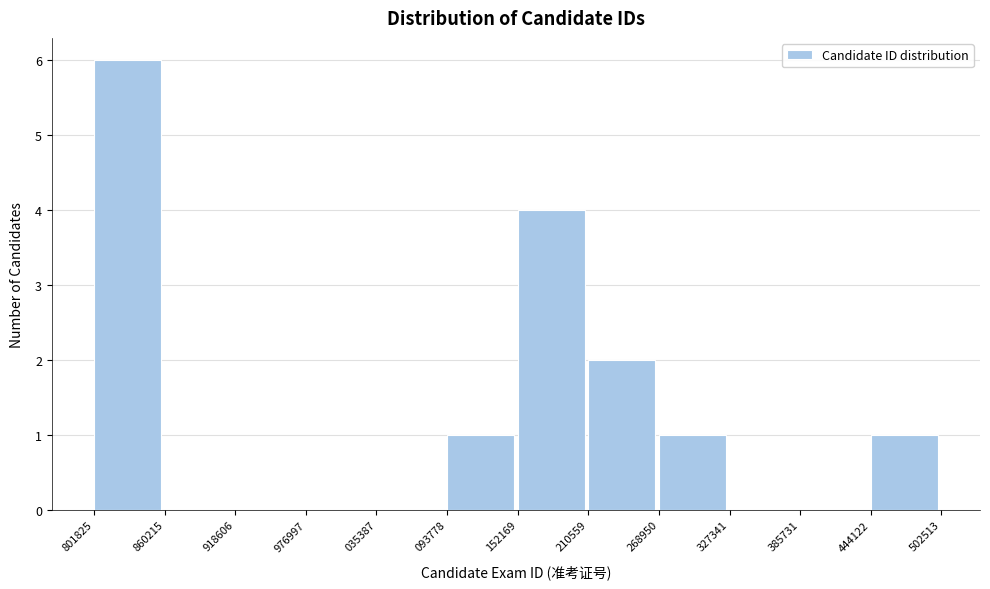

Reading right to left, transcribe all the data shown in this chart.

444122=1	385731=0	327341=0	268950=1	210559=2	152169=4	093778=1	035387=0	976997=0	918606=0	860215=0	801825=6